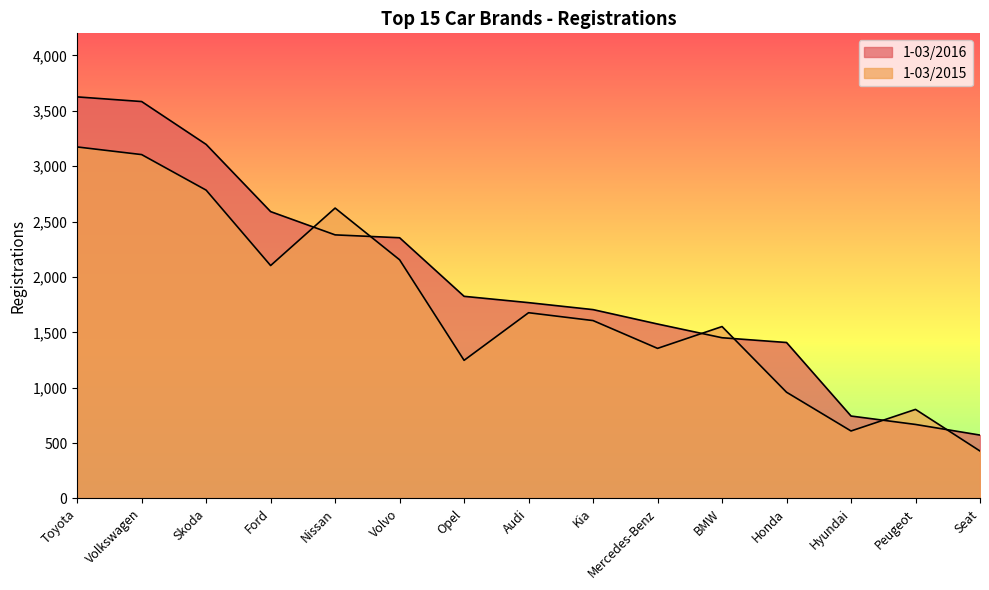

True or false: 1-03/2016 and 1-03/2015 cross at least once.

True